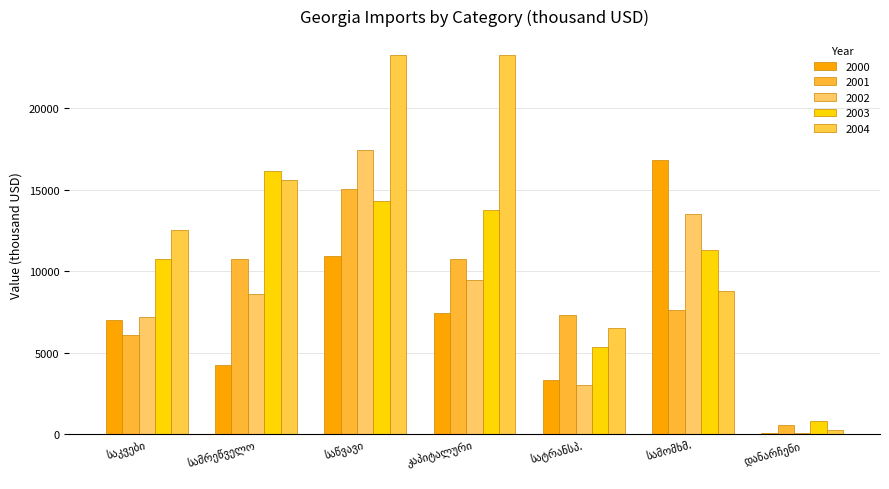

At which category is the sum across all series the highest?

საწვავი